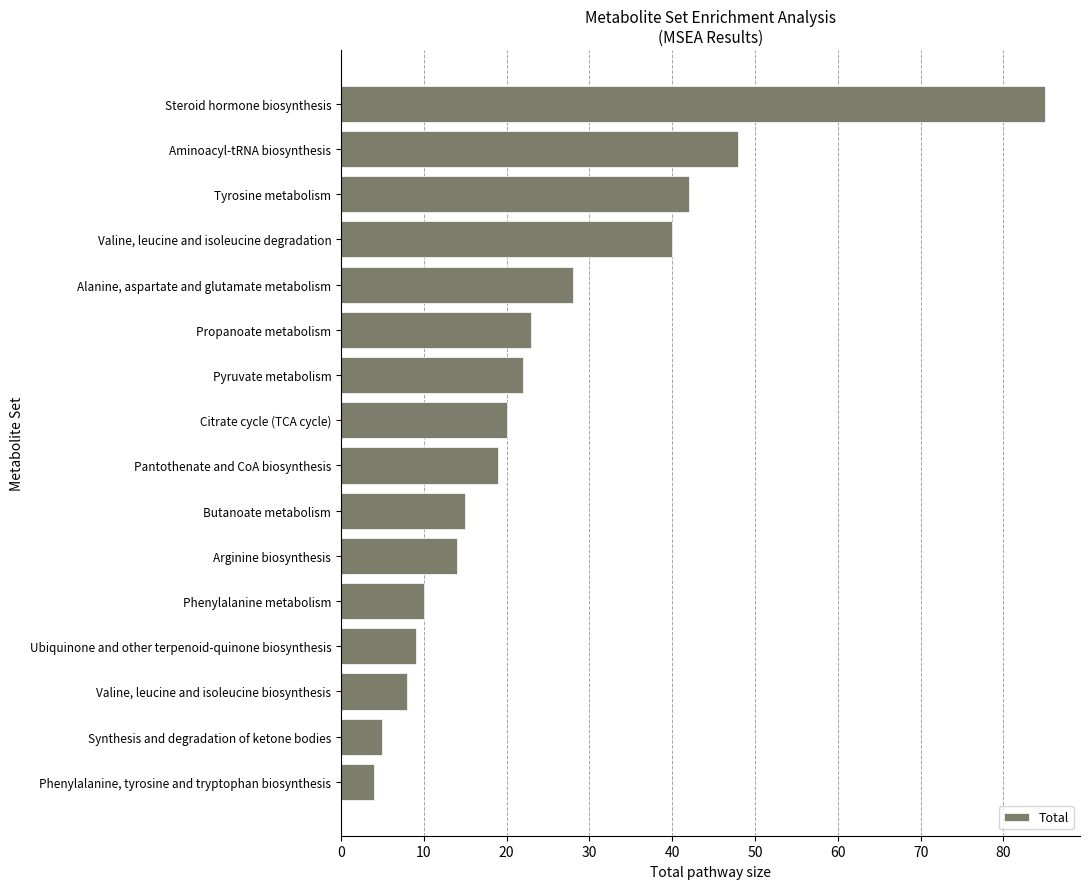

What is the maximum value shown in the chart?

85